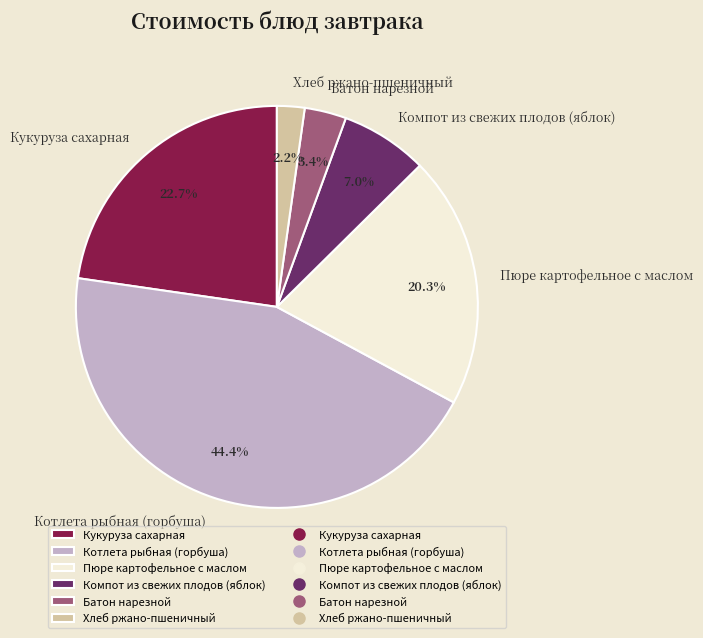

Which slice is the smallest?

Хлеб ржано-пшеничный